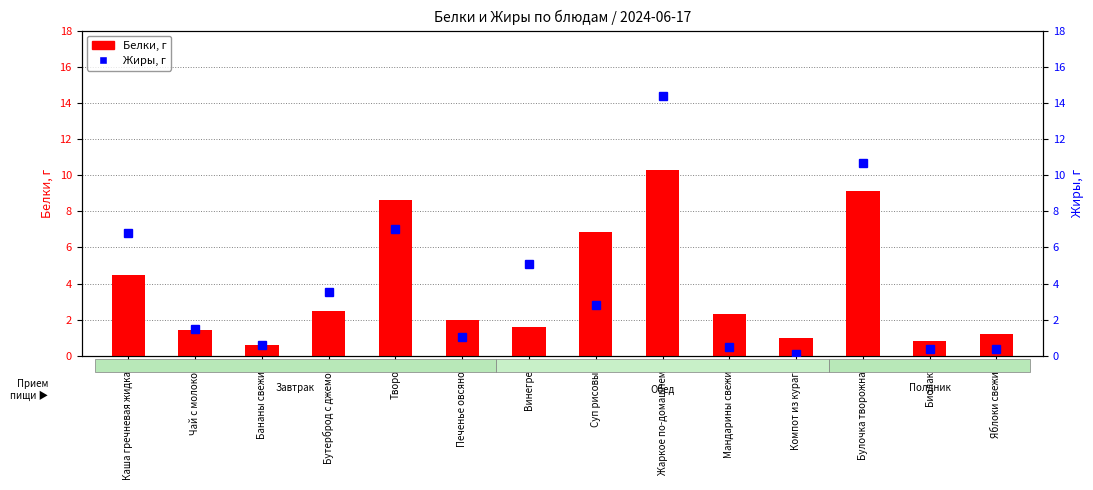

Reading left to right, what are all the values shown in this chart?

Белки: Каша гречневая жидкая=4.5	Чай с молоком=1.4	Бананы свежие=0.6	Бутерброд с джемом=2.5	Творог=8.6	Печенье овсяное=2.0	Винегрет=1.6	Суп рисовый=6.9	Жаркое по-домашнему=10.3	Мандарины свежие=2.3	Компот из кураги=1.0	Булочка творожная=9.1	Биолакт=0.8	Яблоки свежие=1.2
Жиры: Каша гречневая жидкая=6.8	Чай с молоком=1.5	Бананы свежие=0.6	Бутерброд с джемом=3.5	Творог=7.0	Печенье овсяное=1.1	Винегрет=5.1	Суп рисовый=2.8	Жаркое по-домашнему=14.4	Мандарины свежие=0.5	Компот из кураги=0.1	Булочка творожная=10.7	Биолакт=0.4	Яблоки свежие=0.4